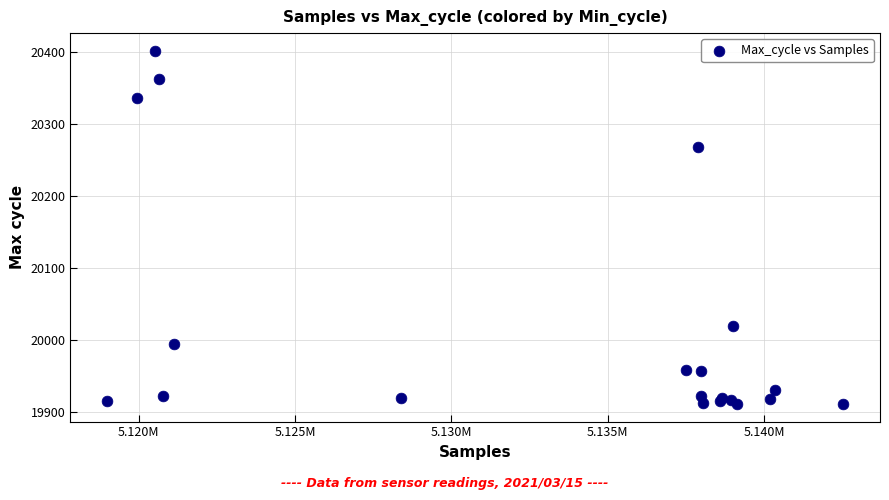

What Y value in the scatter plot is closest to 20156?

20268